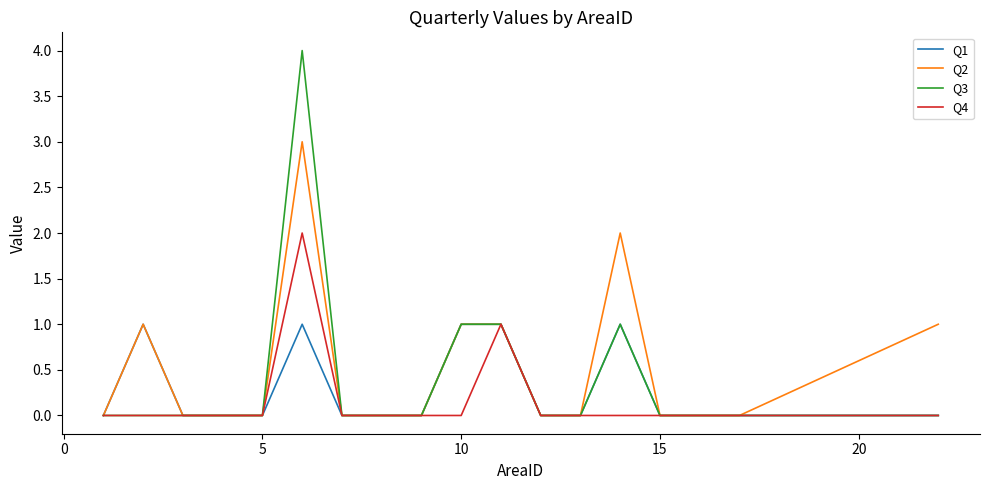

Which series has the largest range (max minus min)?

Q3